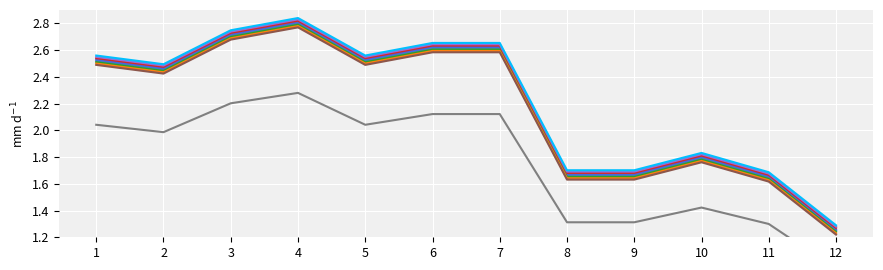

Count the number of categories in the chart.

12